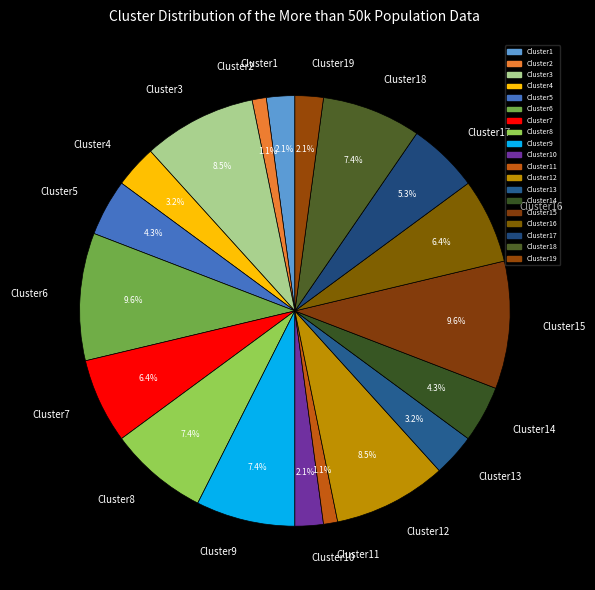

What is the ratio of the value at Cluster10 to the value at Cluster16?

0.3